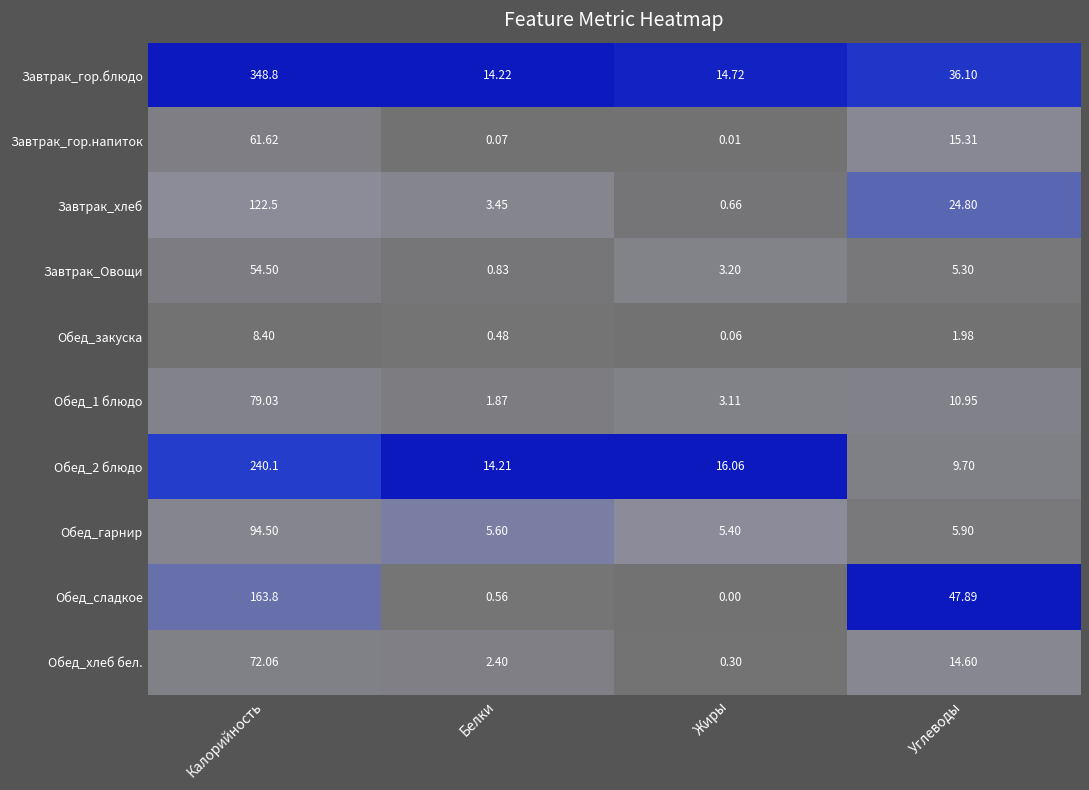

Which series has the largest total across all categories?

Завтрак_гор.блюдо